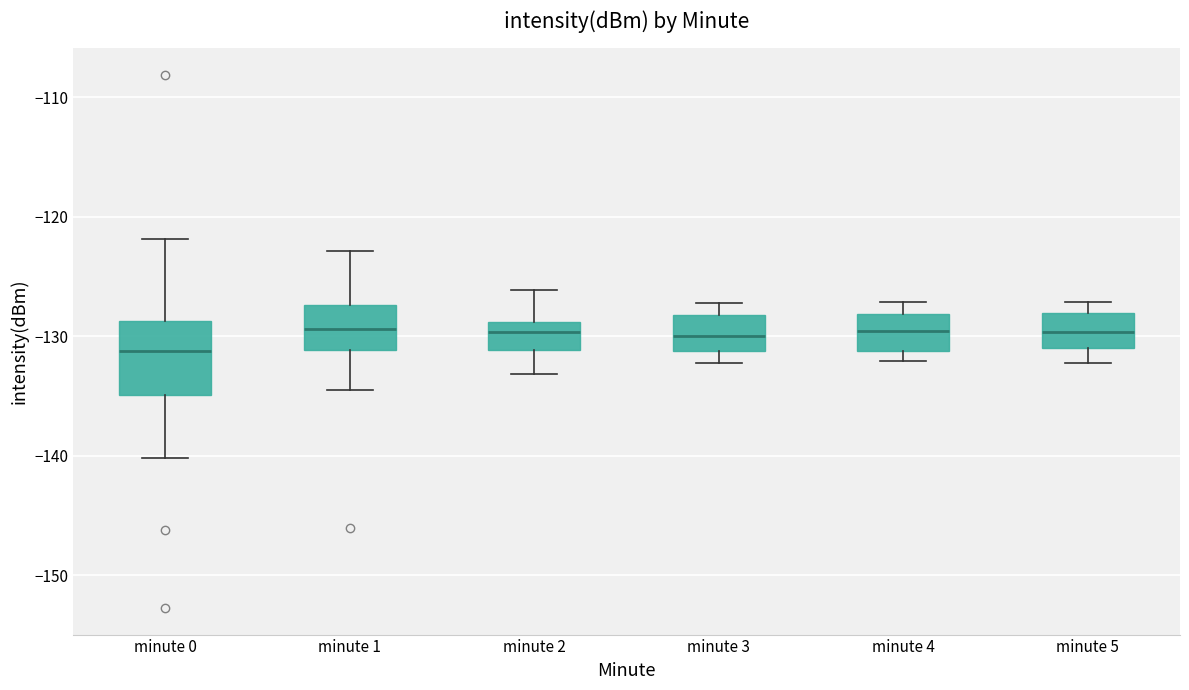

Reading left to right, read every box against the y-axis: the position of its median line, the range the box covers, and the ends of its whiskers. The values are not printed on the chart, so give them approximately, as read against the axis.

minute 0: median -131, box -135 to -129, whiskers -140 to -122
minute 1: median -129, box -131 to -127, whiskers -134 to -123
minute 2: median -130, box -131 to -129, whiskers -133 to -126
minute 3: median -130, box -131 to -128, whiskers -132 to -127
minute 4: median -130, box -131 to -128, whiskers -132 to -127
minute 5: median -130, box -131 to -128, whiskers -132 to -127